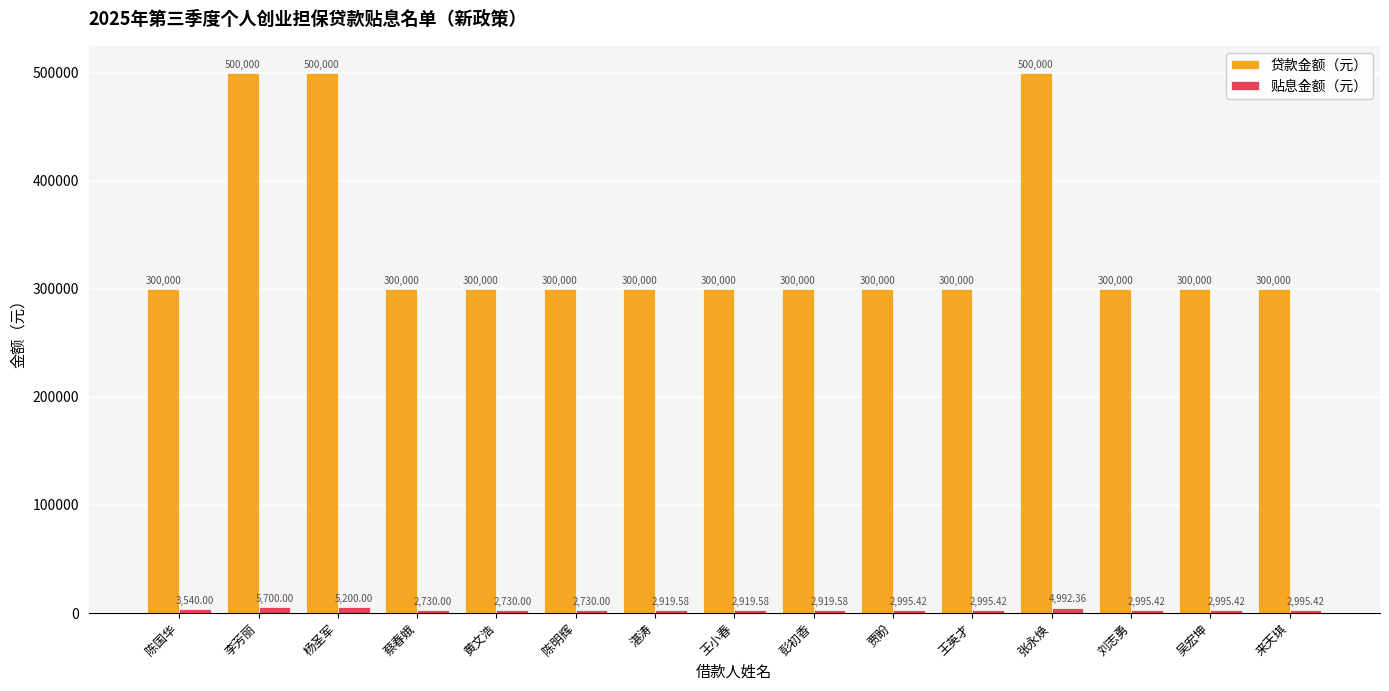

Rank the series by their maximum value, from lowest to highest.

贴息金额（元）, 贷款金额（元）